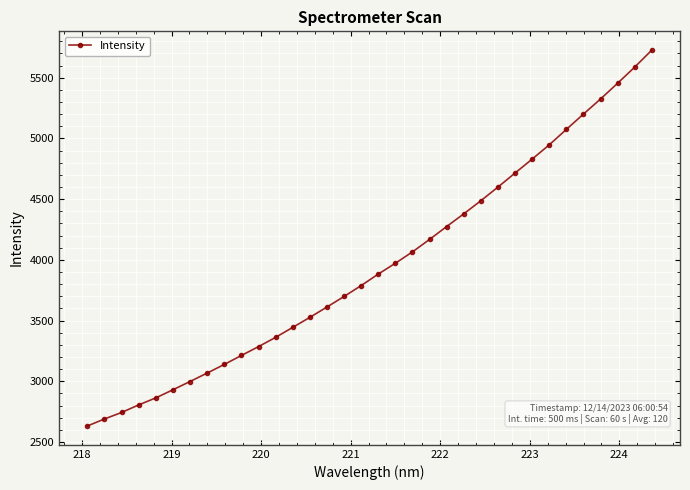

What is the difference between the maximum and minimum values?

3095.6